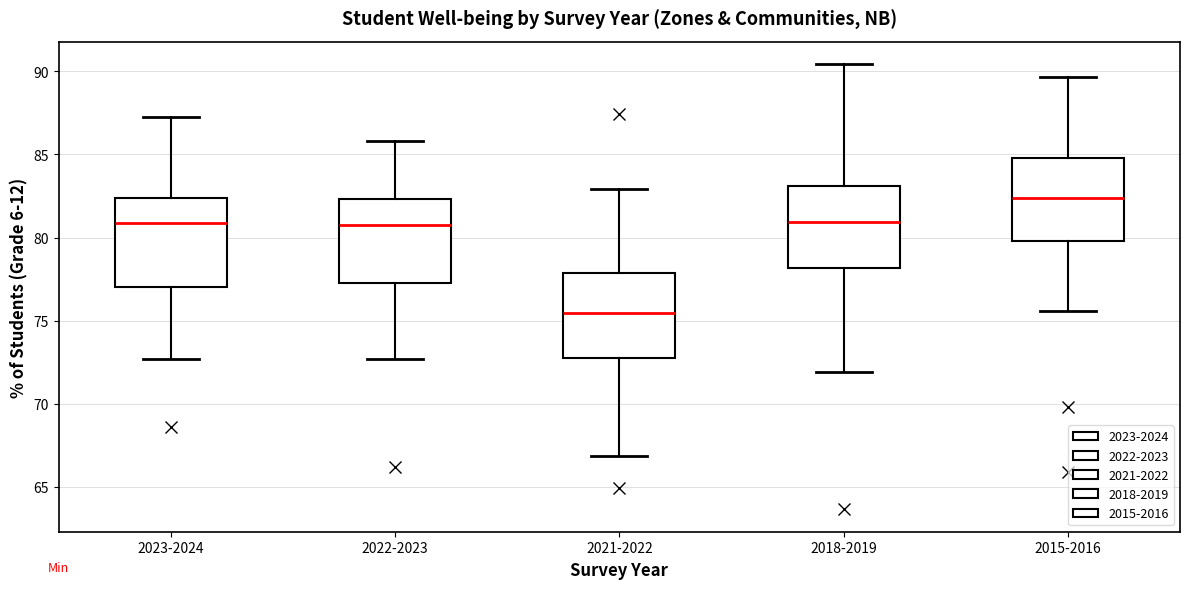

Which box's median line is the highest?

2015-2016